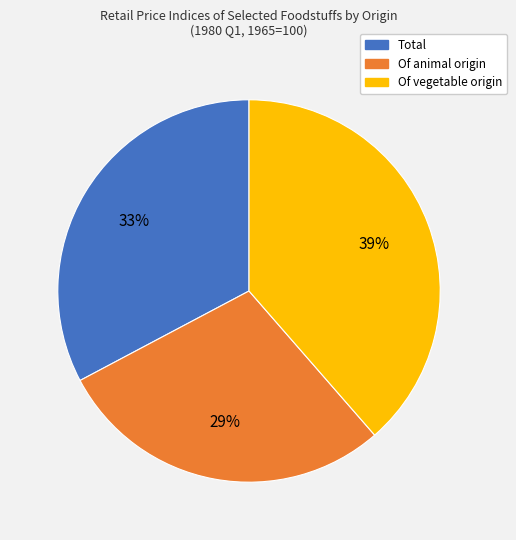

Does Of animal origin account for over 50% of the chart?

No